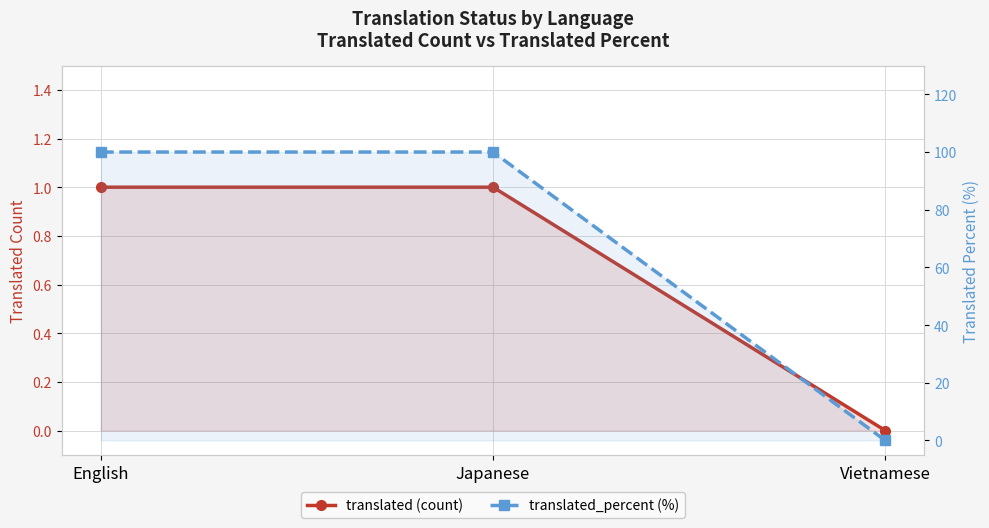

What is the approximate value of translated_percent (%) at English, to the nearest 50?

100